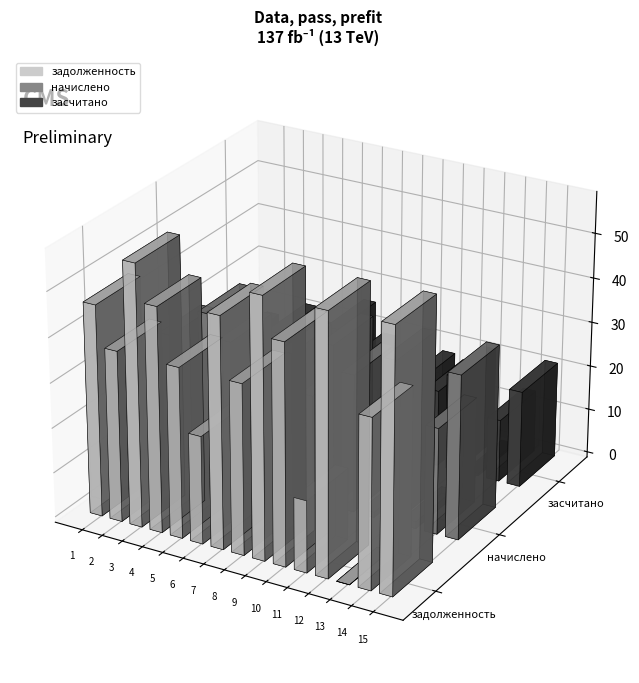

At which label does начислено first exceed 29541?

1